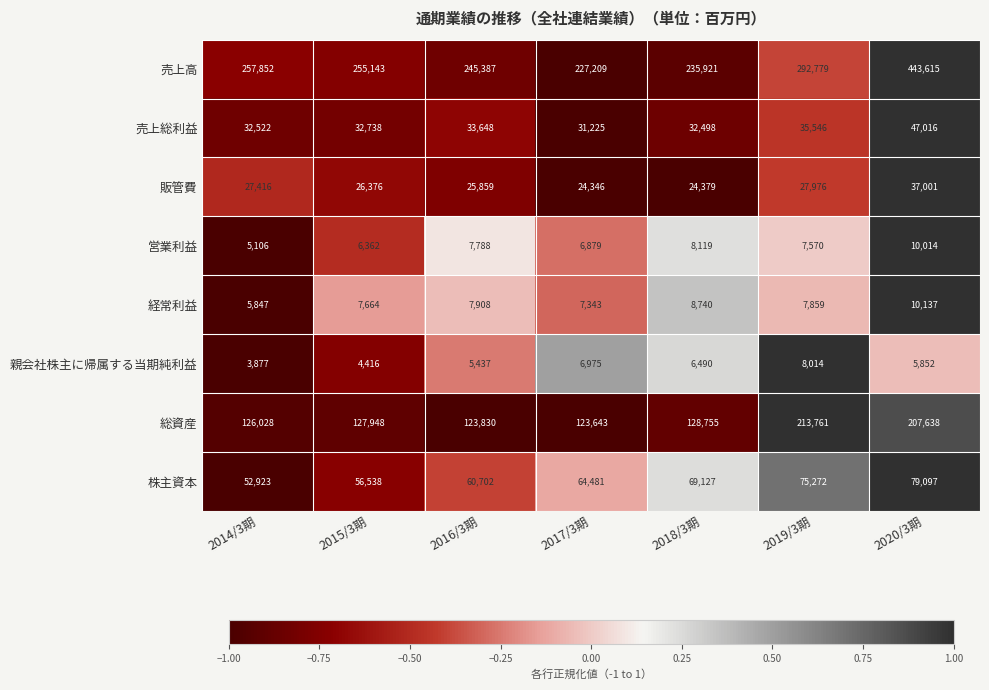

What is the difference between the maximum and minimum values in the 売上高 series?

216406